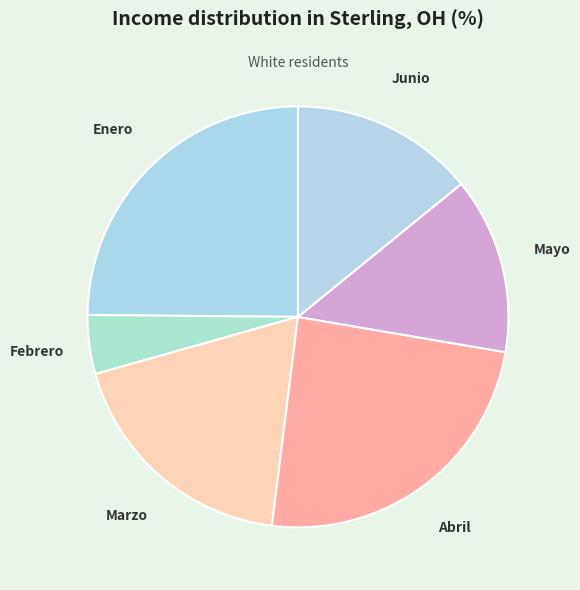

Combined, do Enero and Mayo account for over 50%?

No